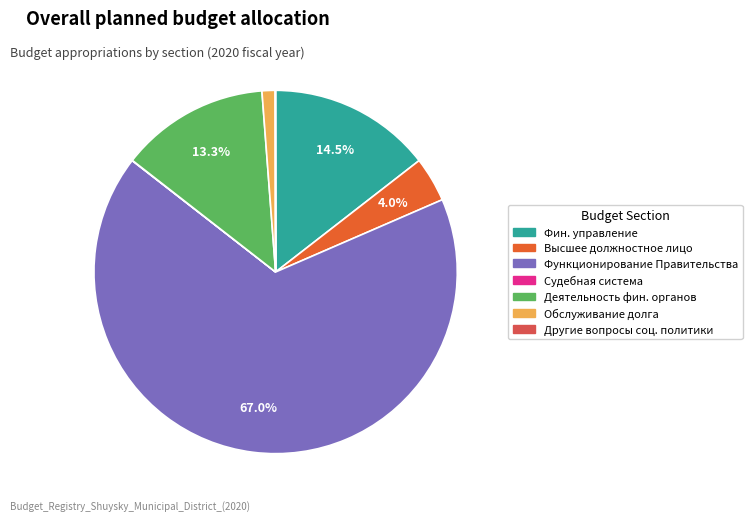

Is there any slice that represents more than half of the pie?

Yes